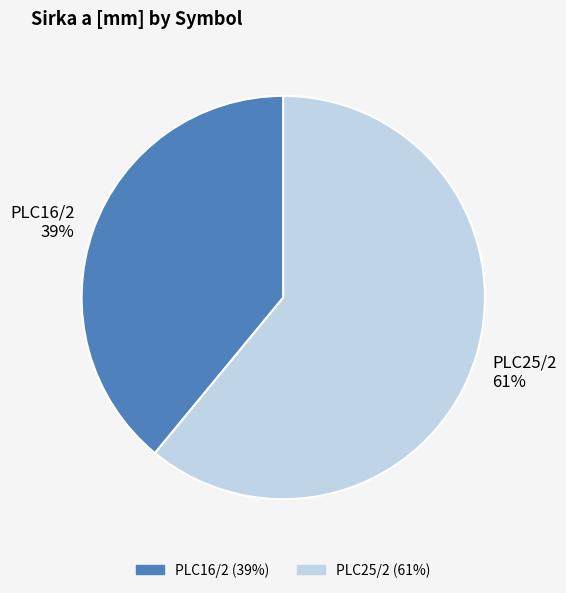

How many segments does this pie chart have?

2